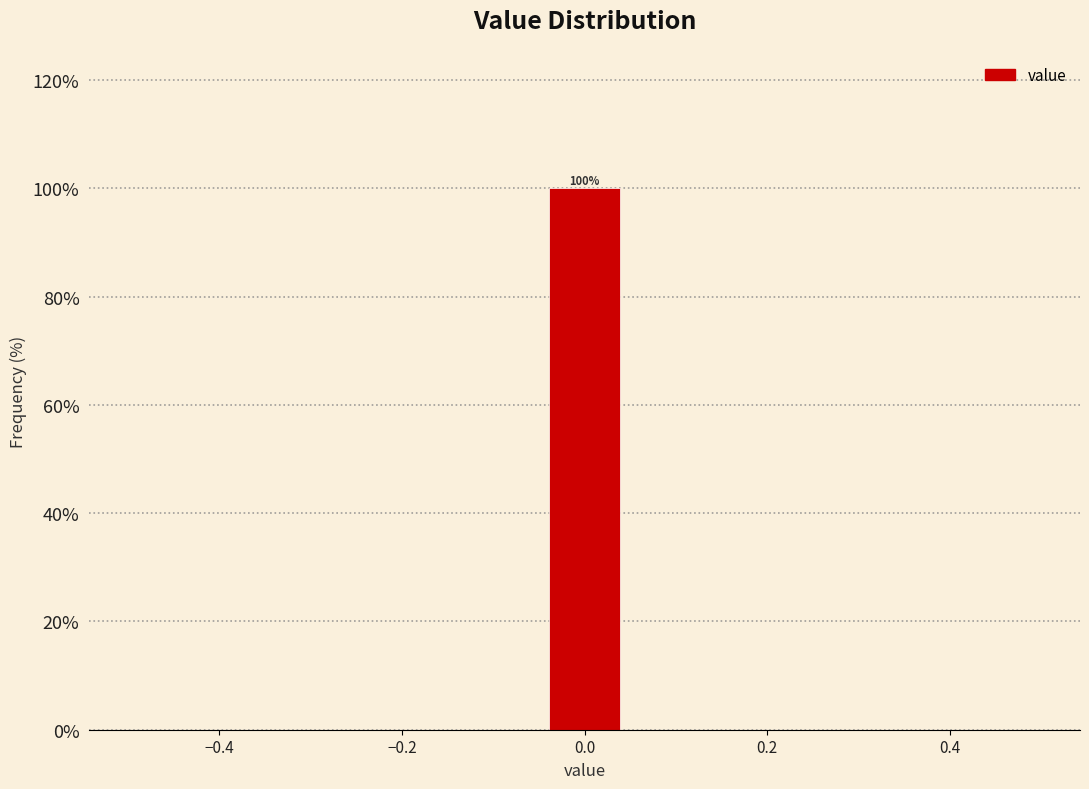

Over which range of the x-axis is the bar tallest?

-0.04 to 0.04